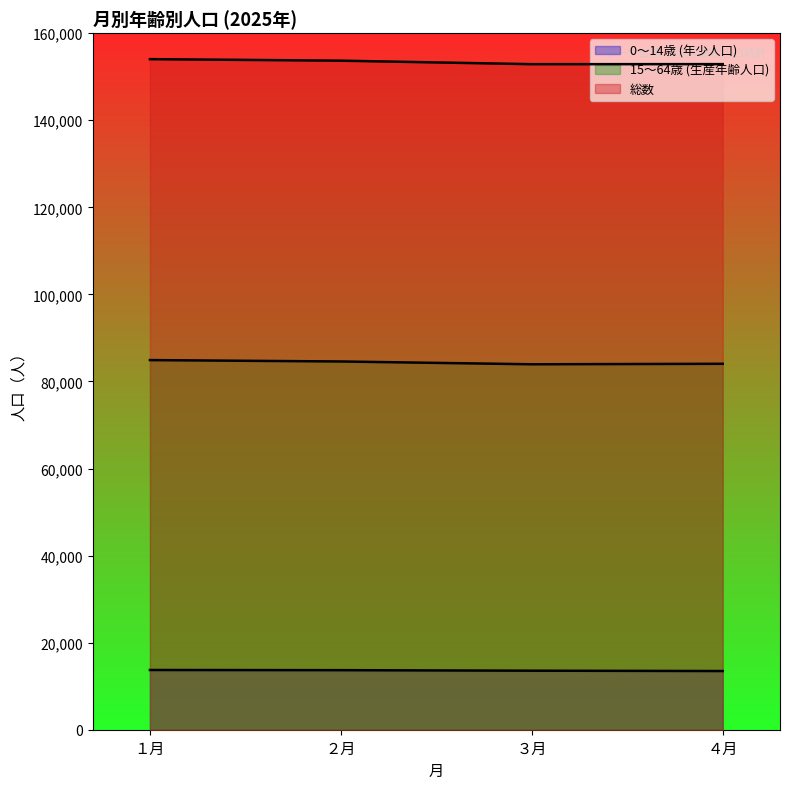

Which series has the largest range (max minus min)?

総数